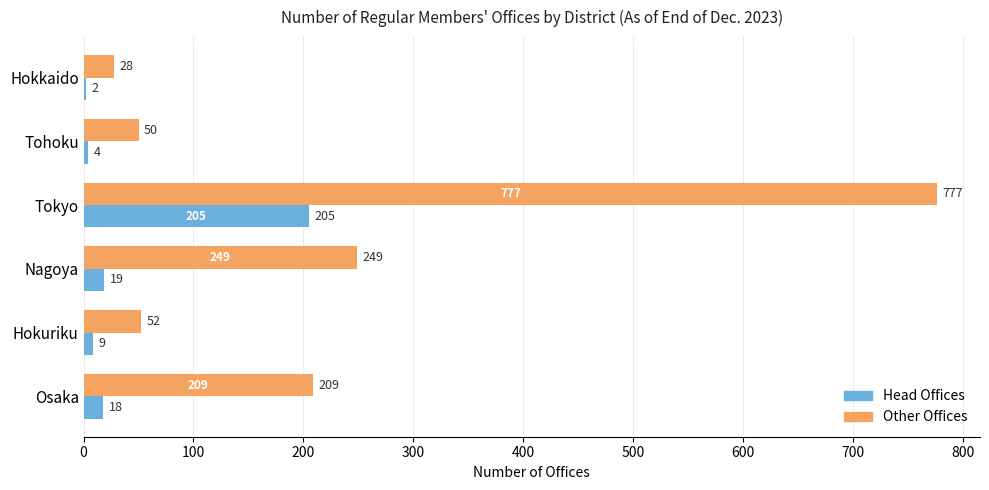

What is the approximate value of Head Offices at Tokyo, to the nearest 50?

200